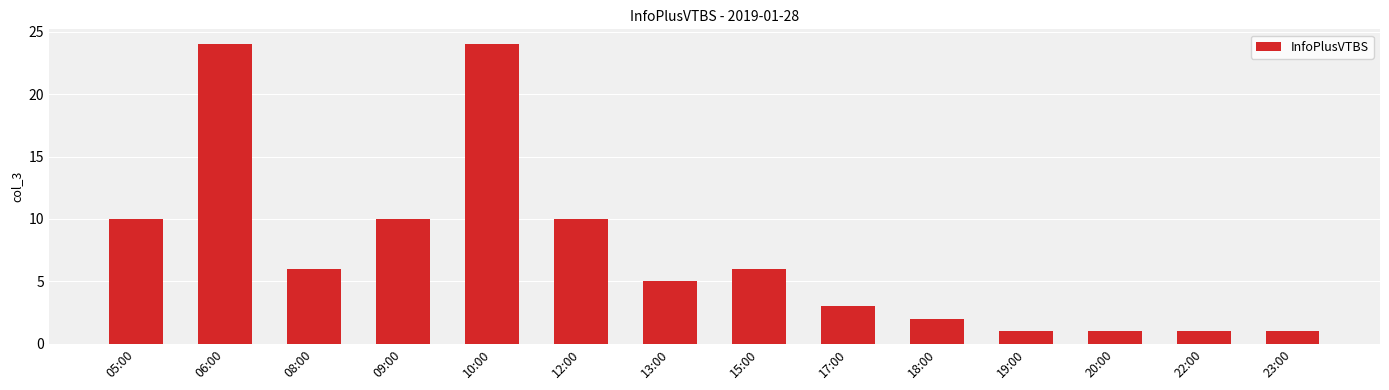

What is the difference between the maximum and second lowest values?

23